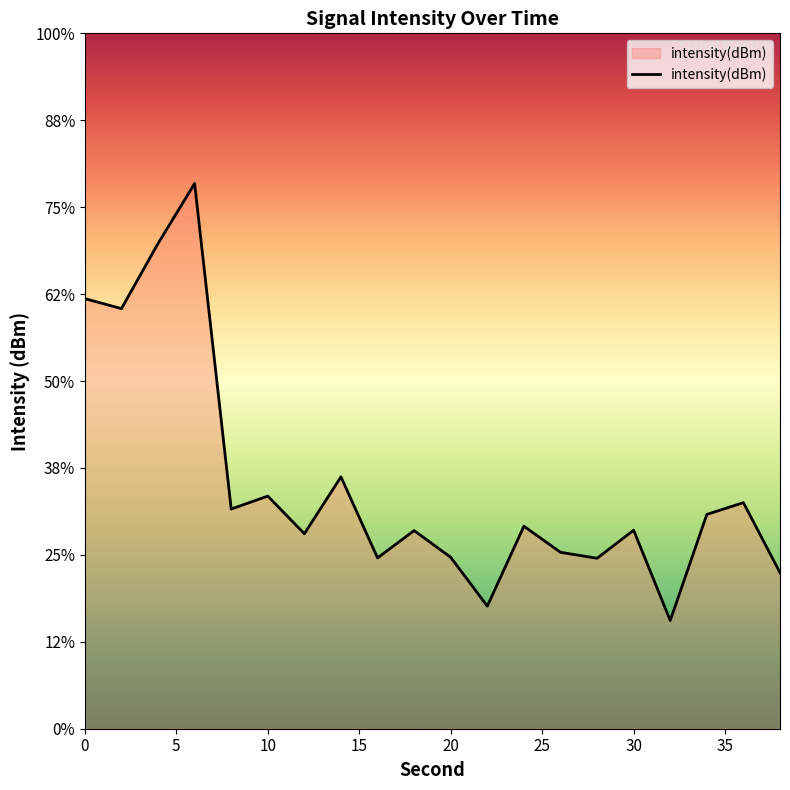

Reading right to left, list all the values displayed in this chart.

38=-127.7	36=-122.1	34=-123.1	32=-131.4	30=-124.3	28=-126.5	26=-126.0	24=-124.0	22=-130.3	20=-126.4	18=-124.3	16=-126.5	14=-120.1	12=-124.6	10=-121.6	8=-122.6	6=-96.9	4=-101.6	2=-106.8	0=-106.0